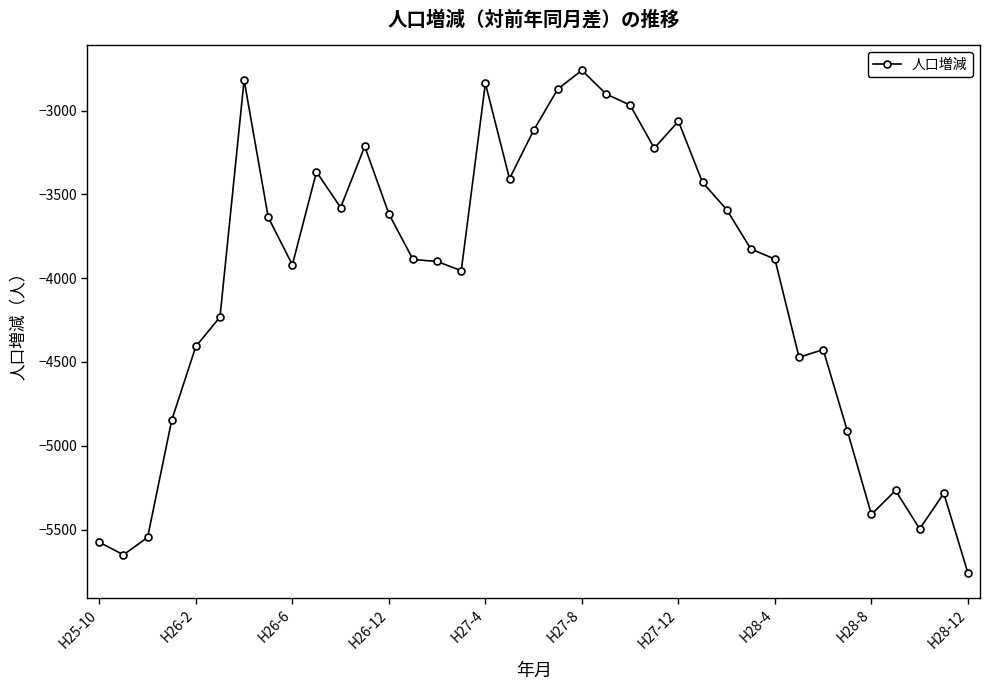

What is the difference between the maximum and second lowest values?

2892